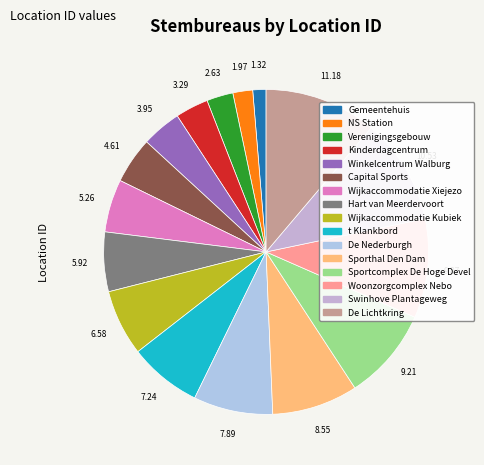

Approximately how many times larger is the value at De Lichtkring compared to Swinhove Plantageweg?

1.1